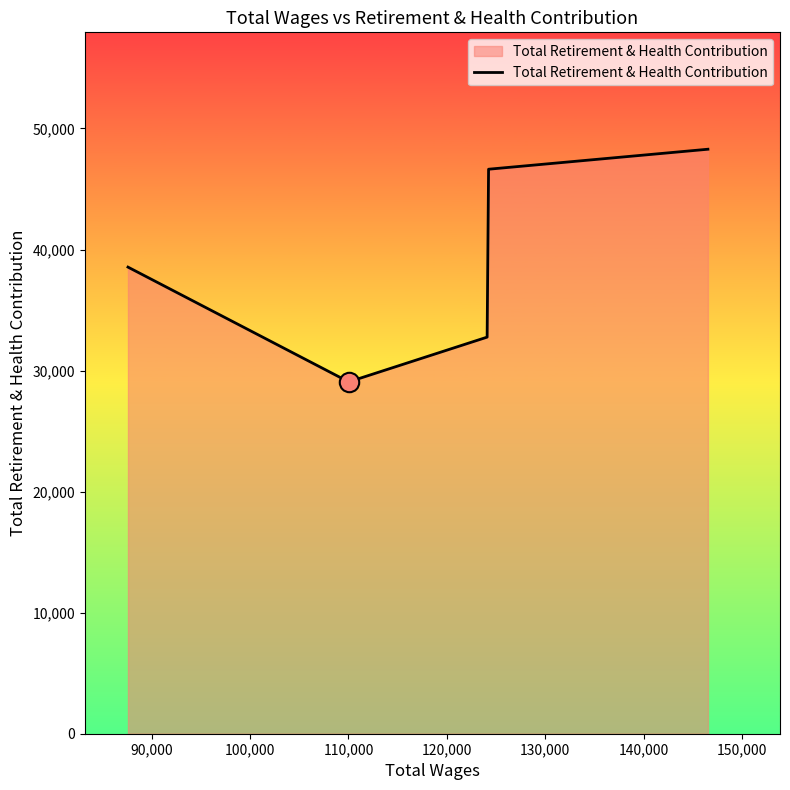

How many lines are shown in the chart?

1